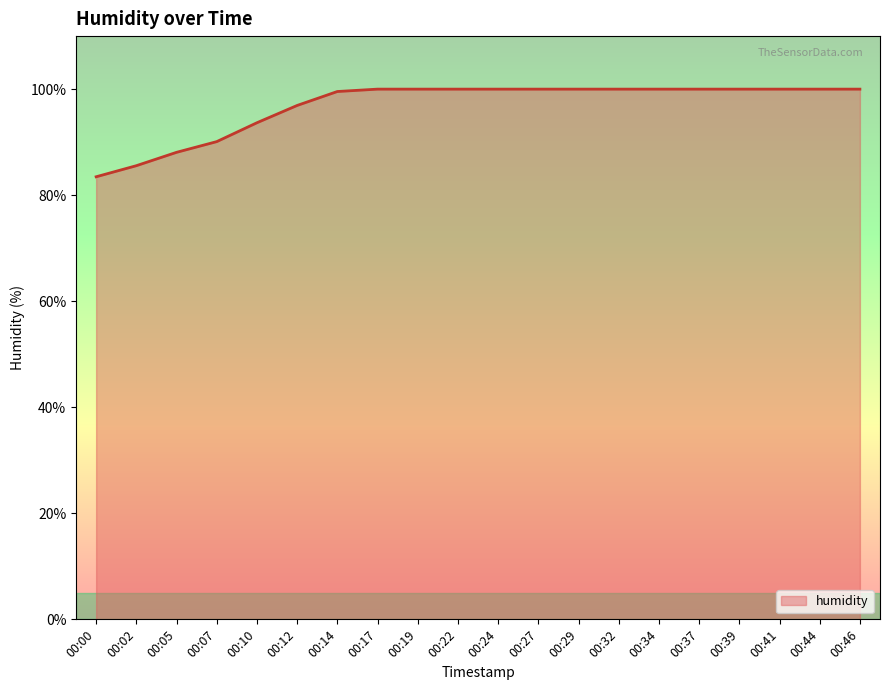

What is the change in value from 00:00 to 00:22?

+16.5